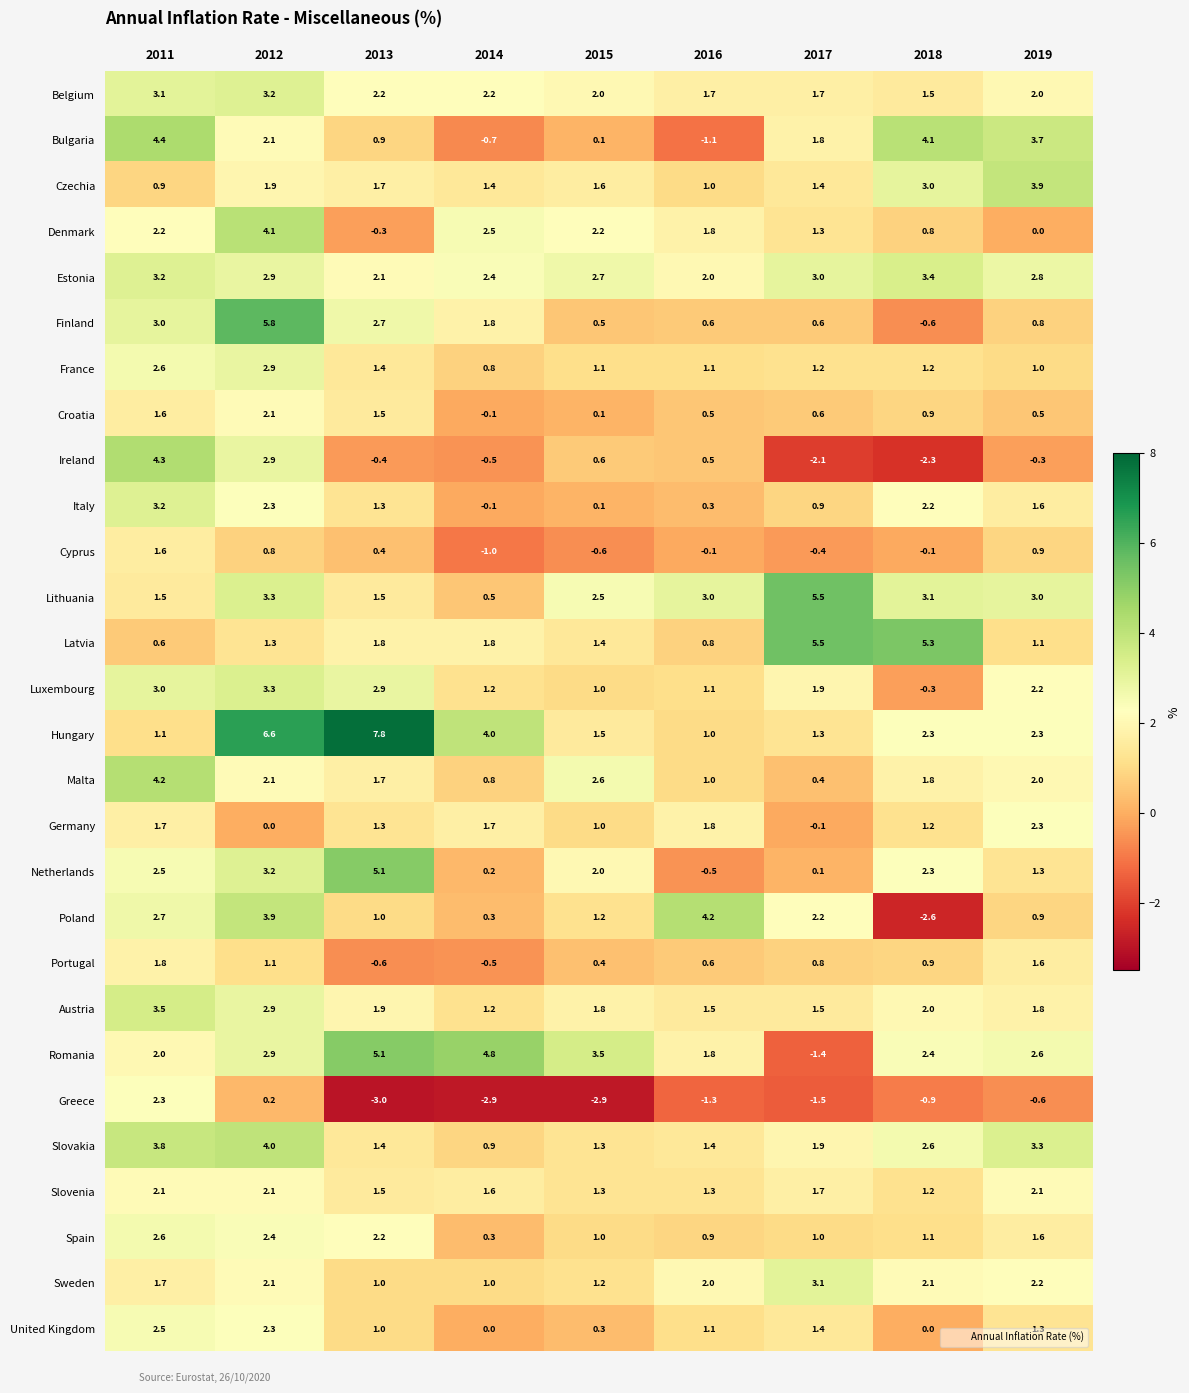

Which series changed the most between 2013 and 2014?

Netherlands